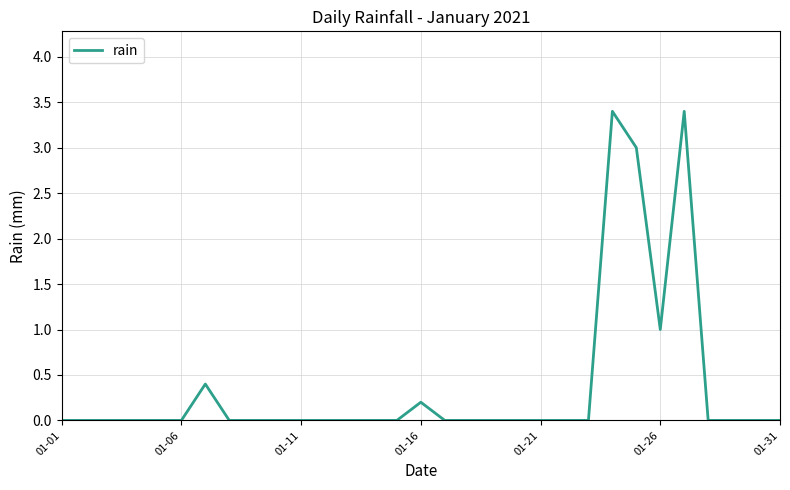

What is the greatest value displayed?

3.4